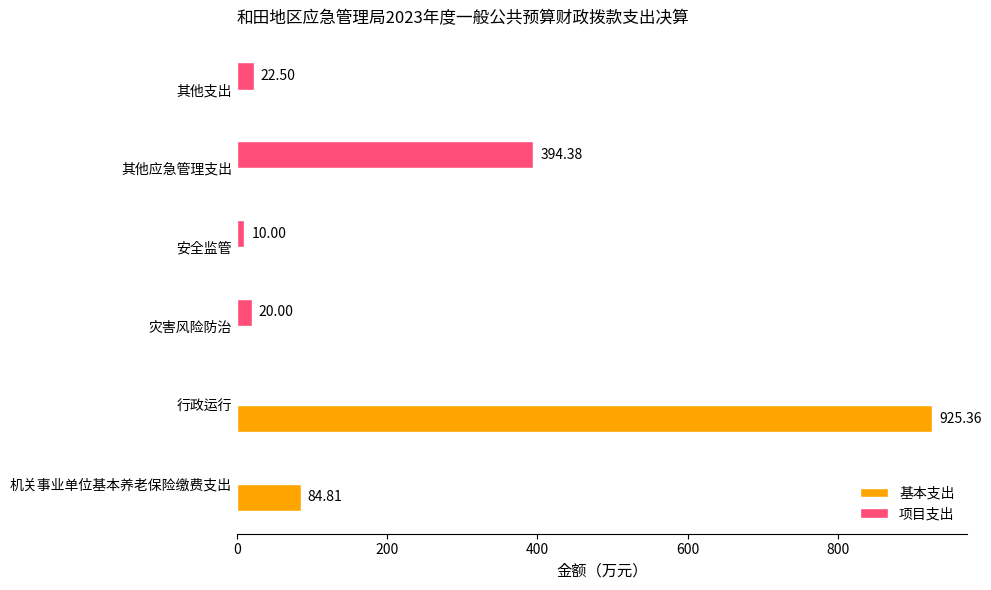

Which series has the largest total across all categories?

基本支出